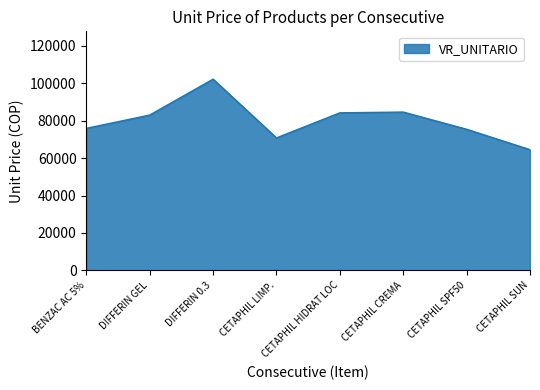

True or false: the data shows 21520 at CETAPHIL HIDRAT LOC.

False